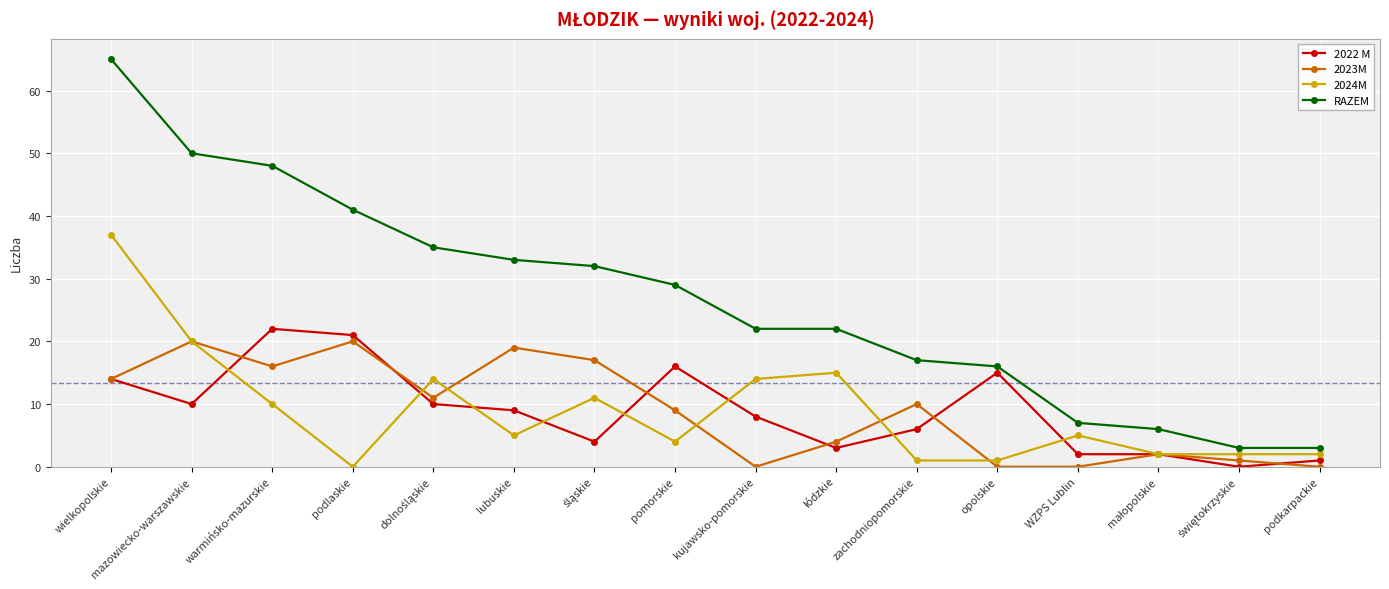

Which series has the widest spread of values?

RAZEM